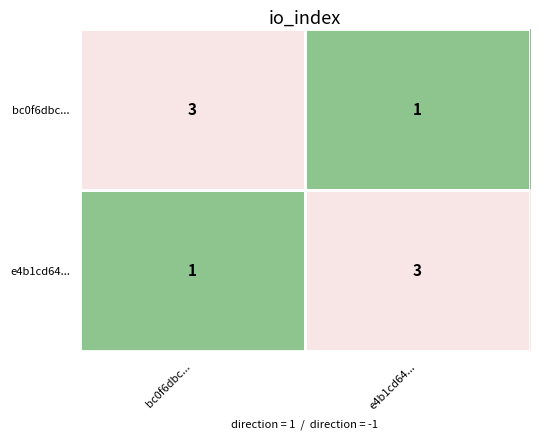

Read the bc0f6dbc... value at bc0f6dbc....

3